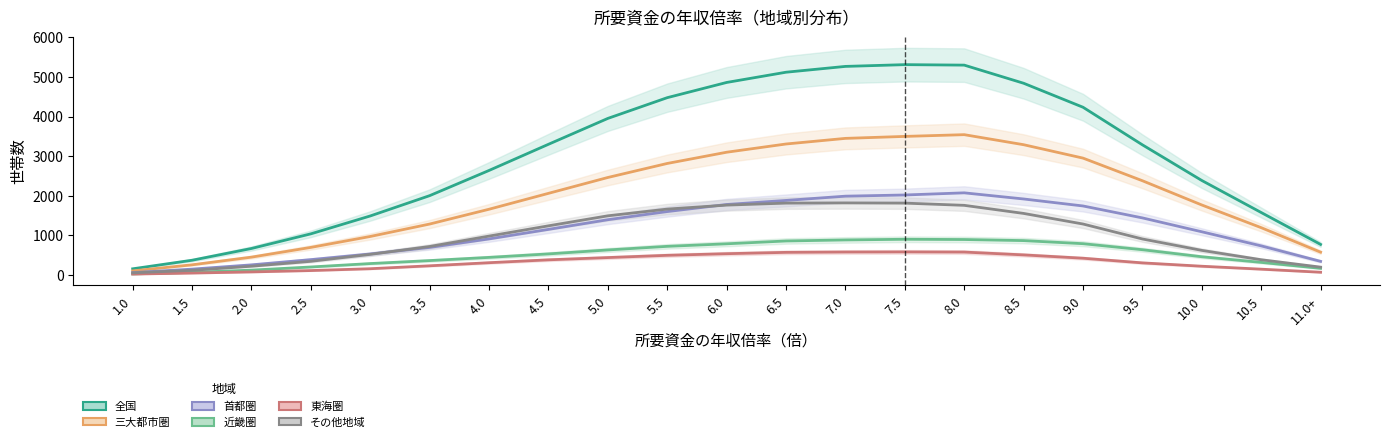

Which series has the largest range (max minus min)?

全国